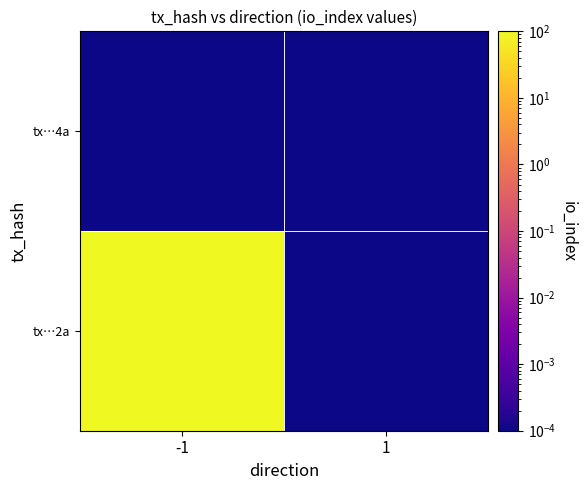

Rank the series at 1 from highest to lowest value.

tx…2a, tx…4a